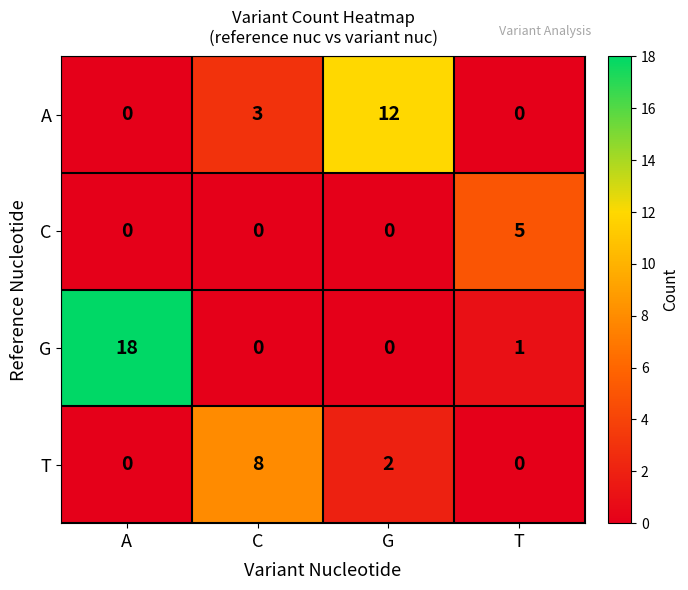

What is the spread (max minus min) of values at C?

8